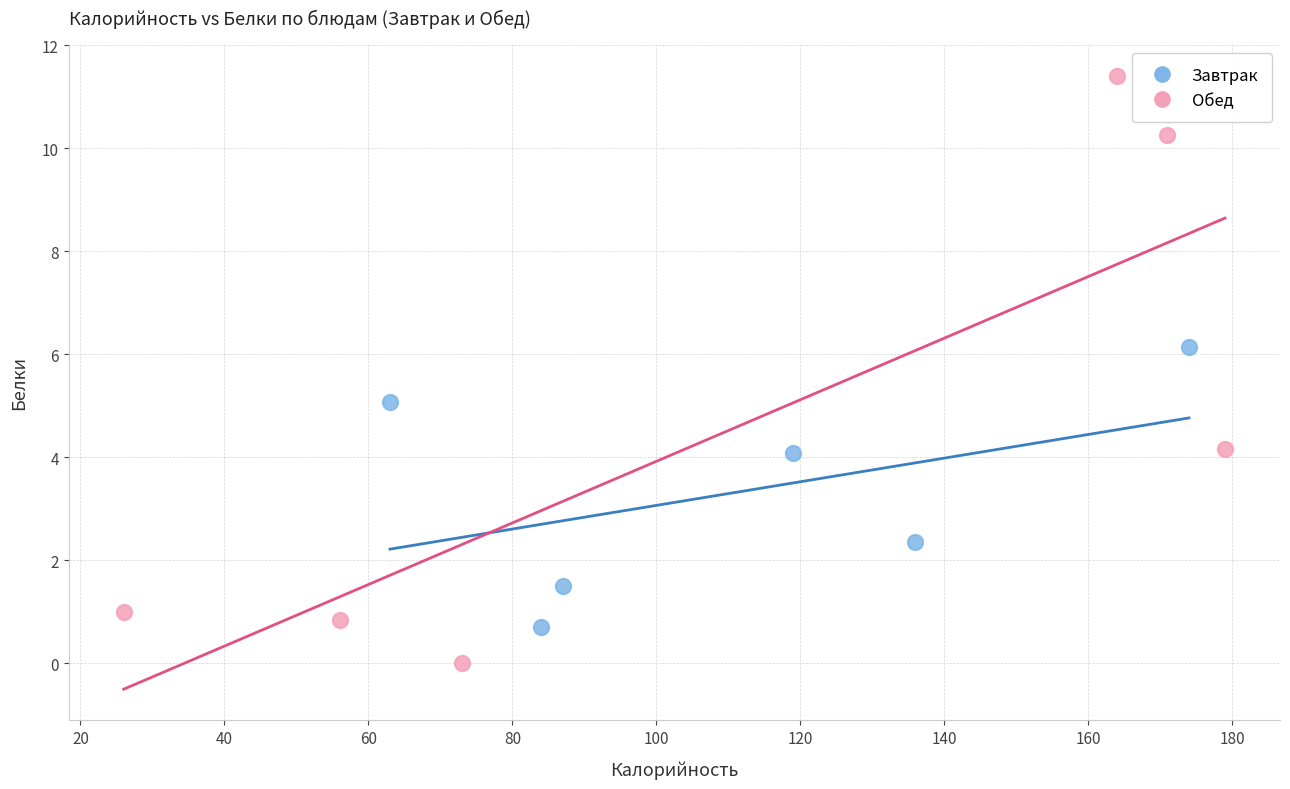

What are all the series names shown in the legend?

Завтрак, Обед